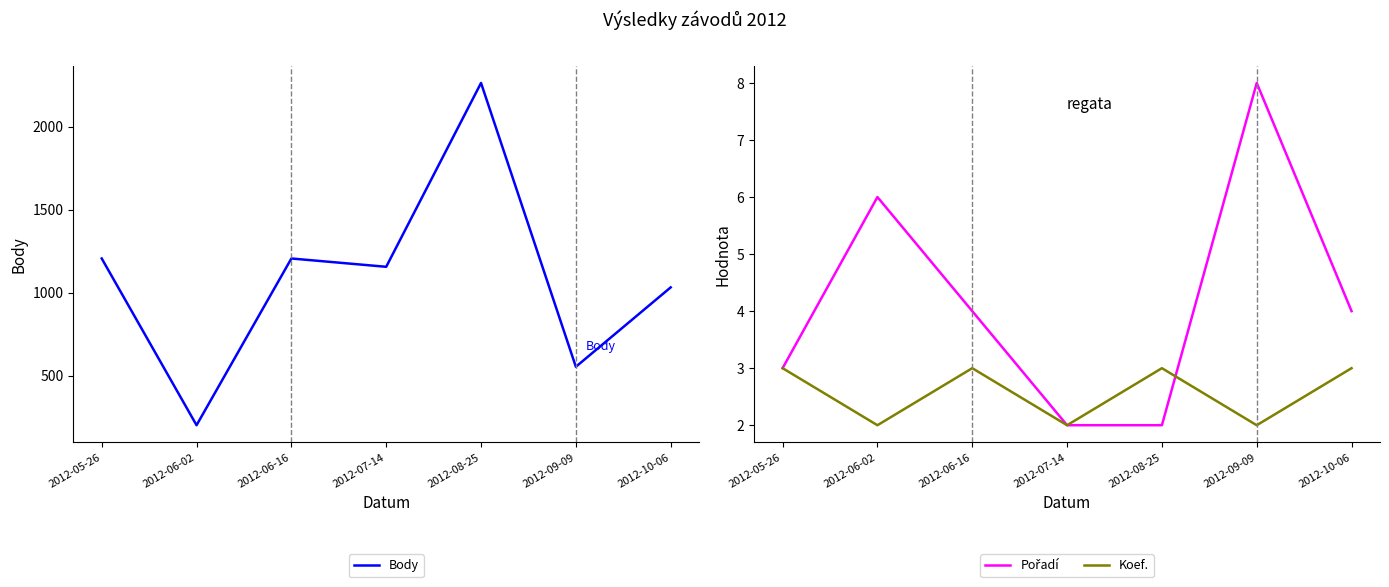

True or false: Pořadí and Body cross at least once.

False